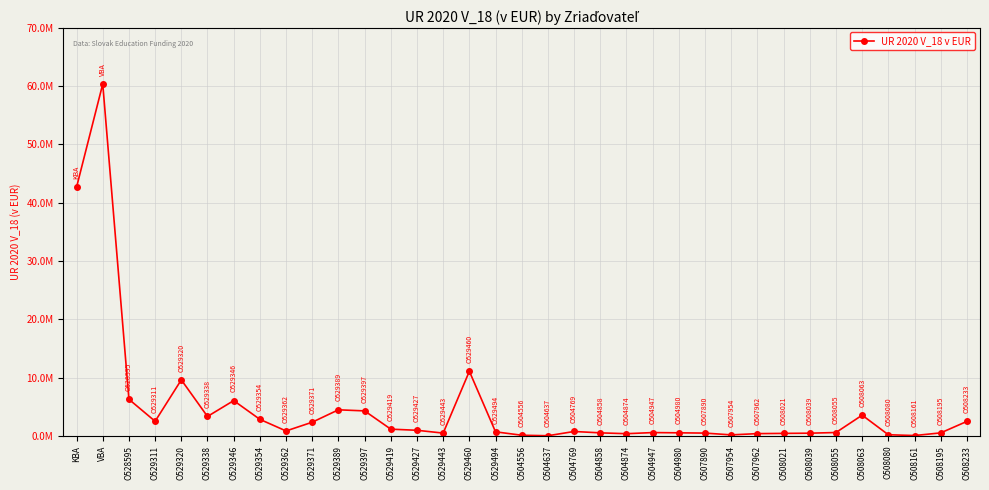

How many interior local valleys (lower than both neighbors) does the data have?

8